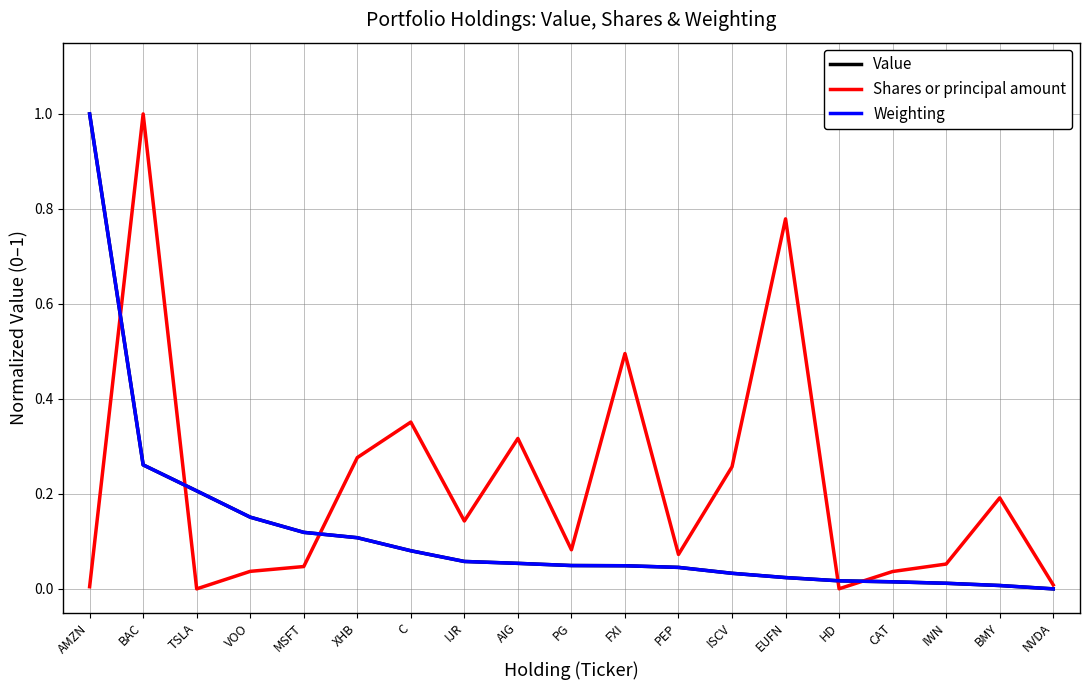

What is the maximum value shown in the chart?

1.0